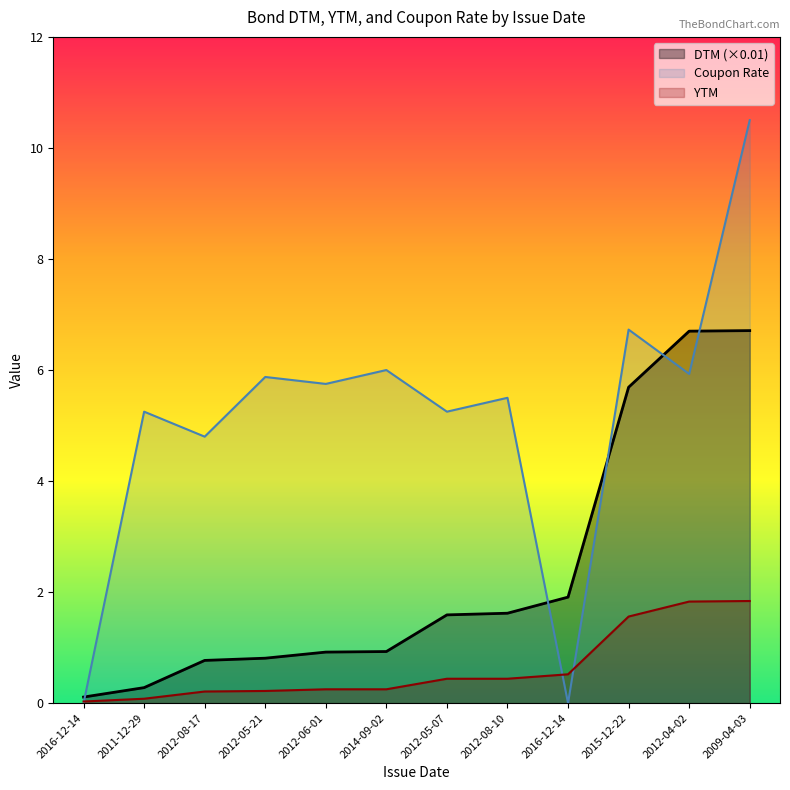

Is it true that YTM equals 0.0 at 2011-12-29?

False